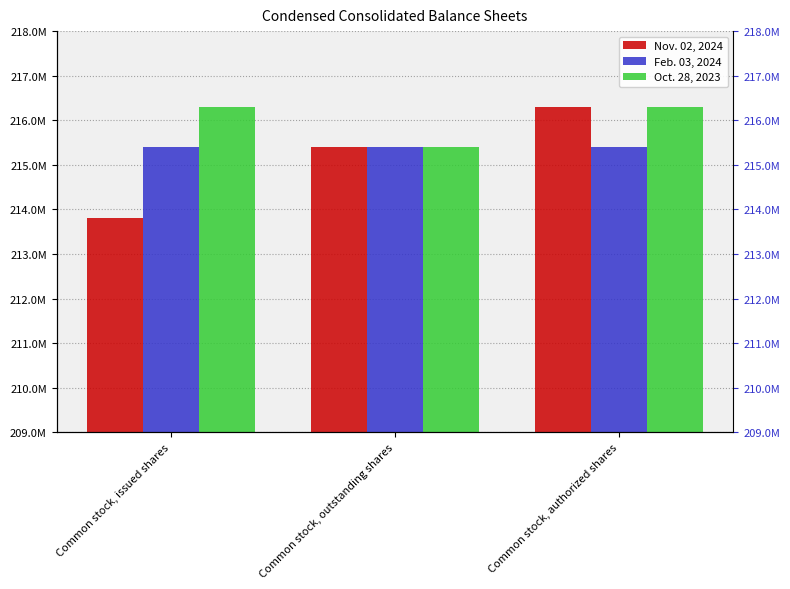

What position from the left is Common stock, issued shares?

1